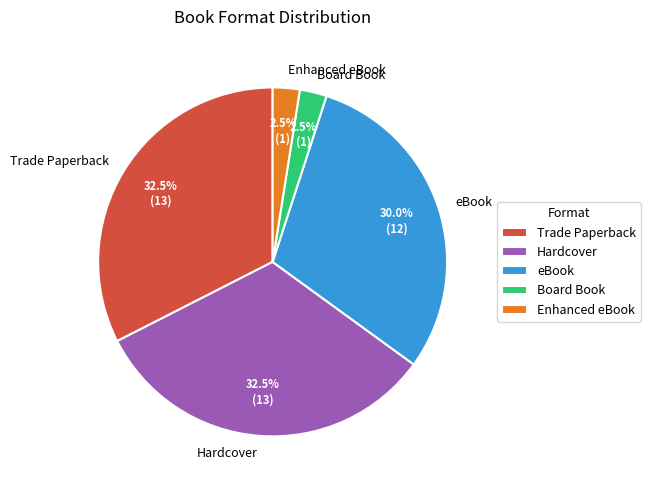

Is Enhanced eBook the majority of the pie?

No